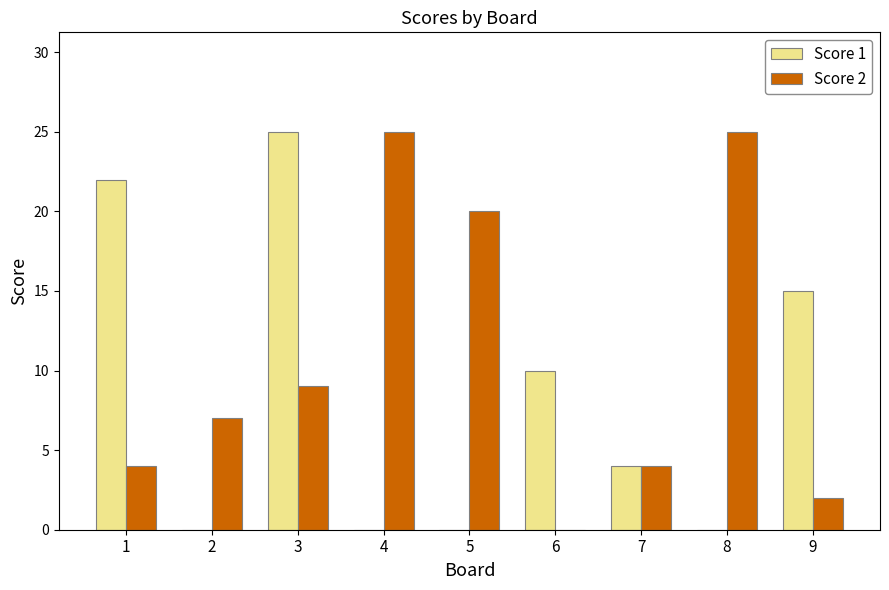

The value of Score 2 at 6 is 0. True or false?

True